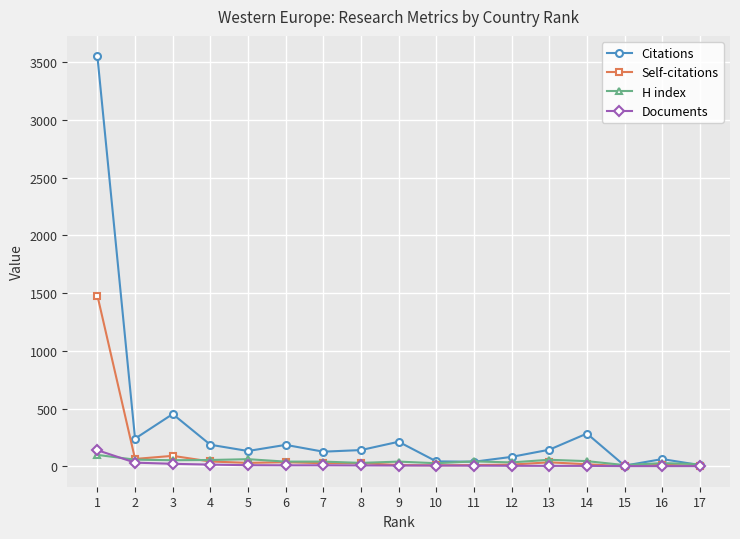

Which series has the largest total across all categories?

Citations